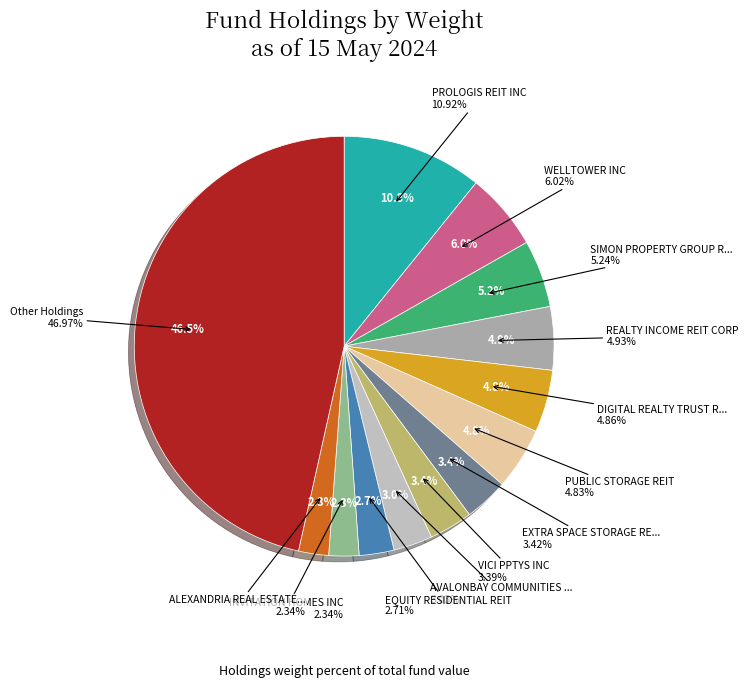

To the nearest percent, what is the difference between the EXTRA SPACE STORAGE REIT INC and PUBLIC STORAGE REIT slice percentages?

1%